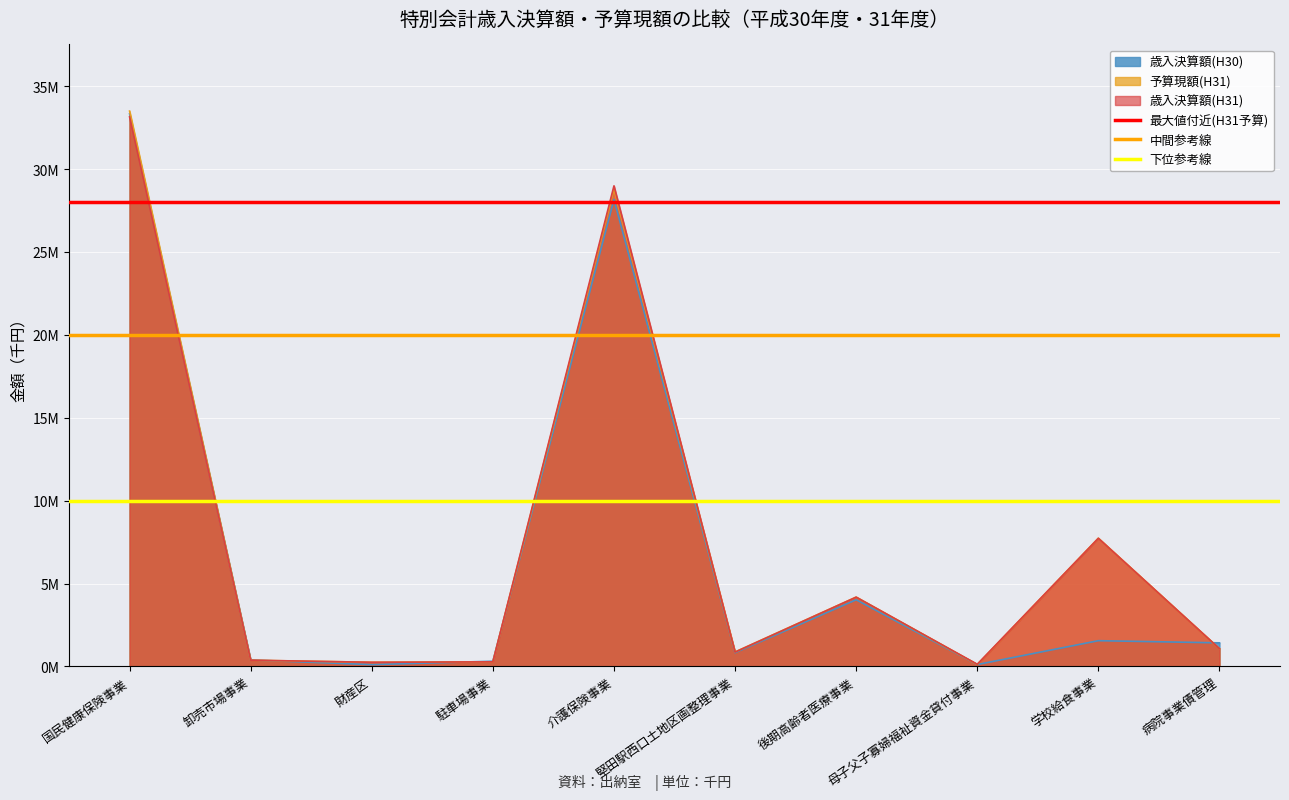

What is the sum of all 下位参考線 values?

20000000